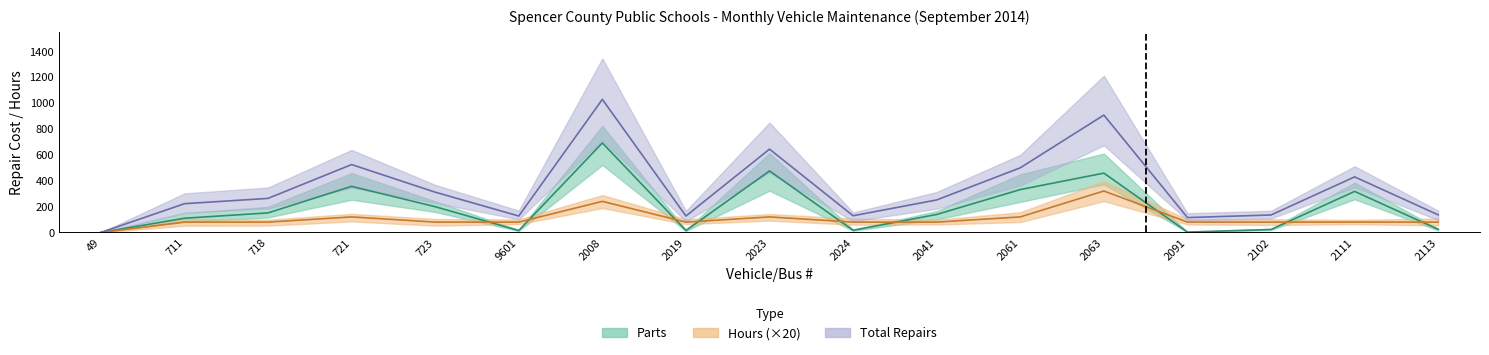

In Parts, how many points are higher than both neighbors (excluding endpoints)?

5